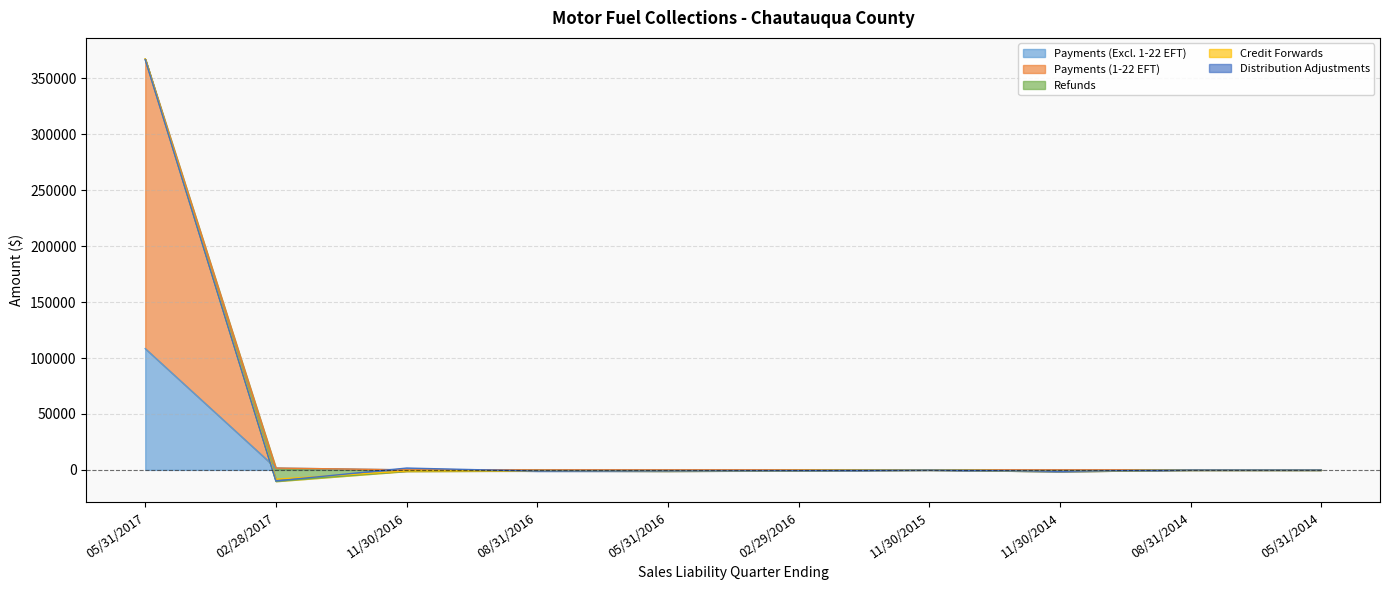

Which series has the largest total across all categories?

Payments (1-22 EFT)